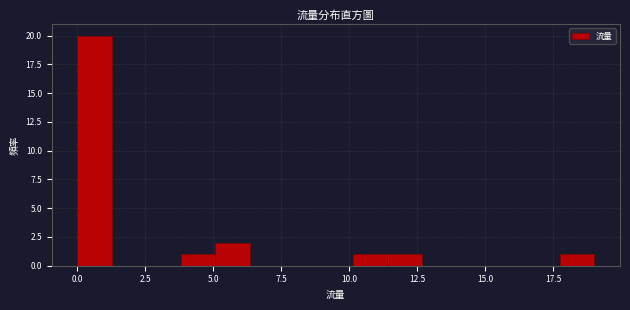

Around what value on the x-axis is the tallest bar? Give the approximate position of its centre, as read against the axis.

0.5